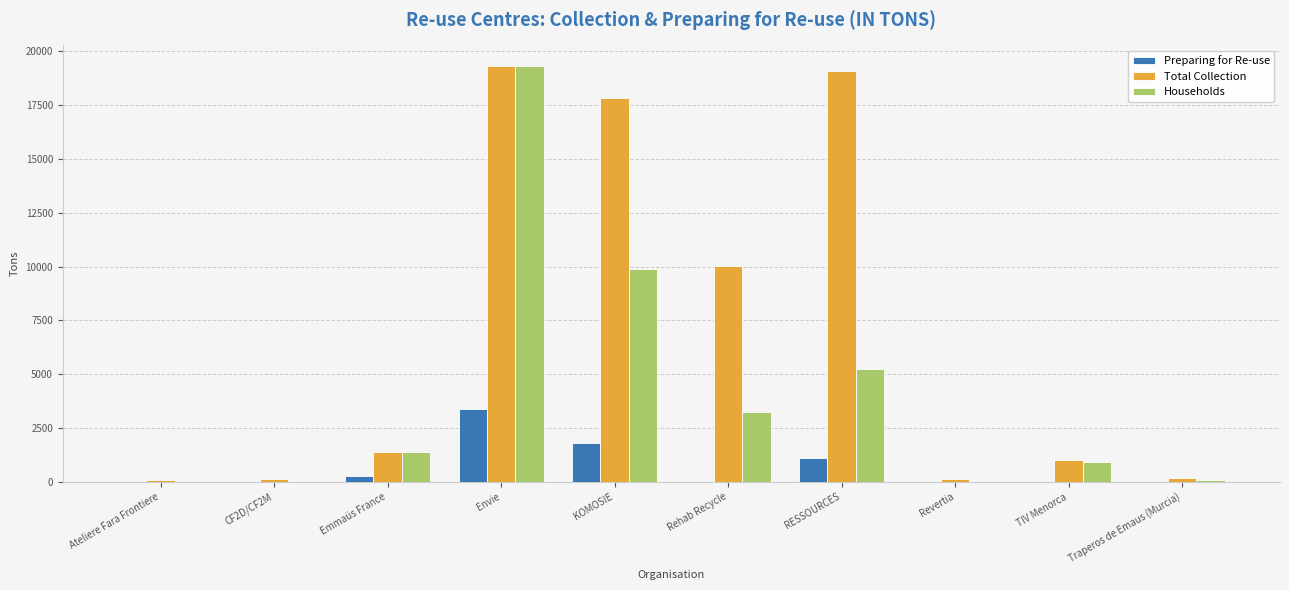

True or false: Preparing for Re-use has a value of 2008.1 at Envie.

False